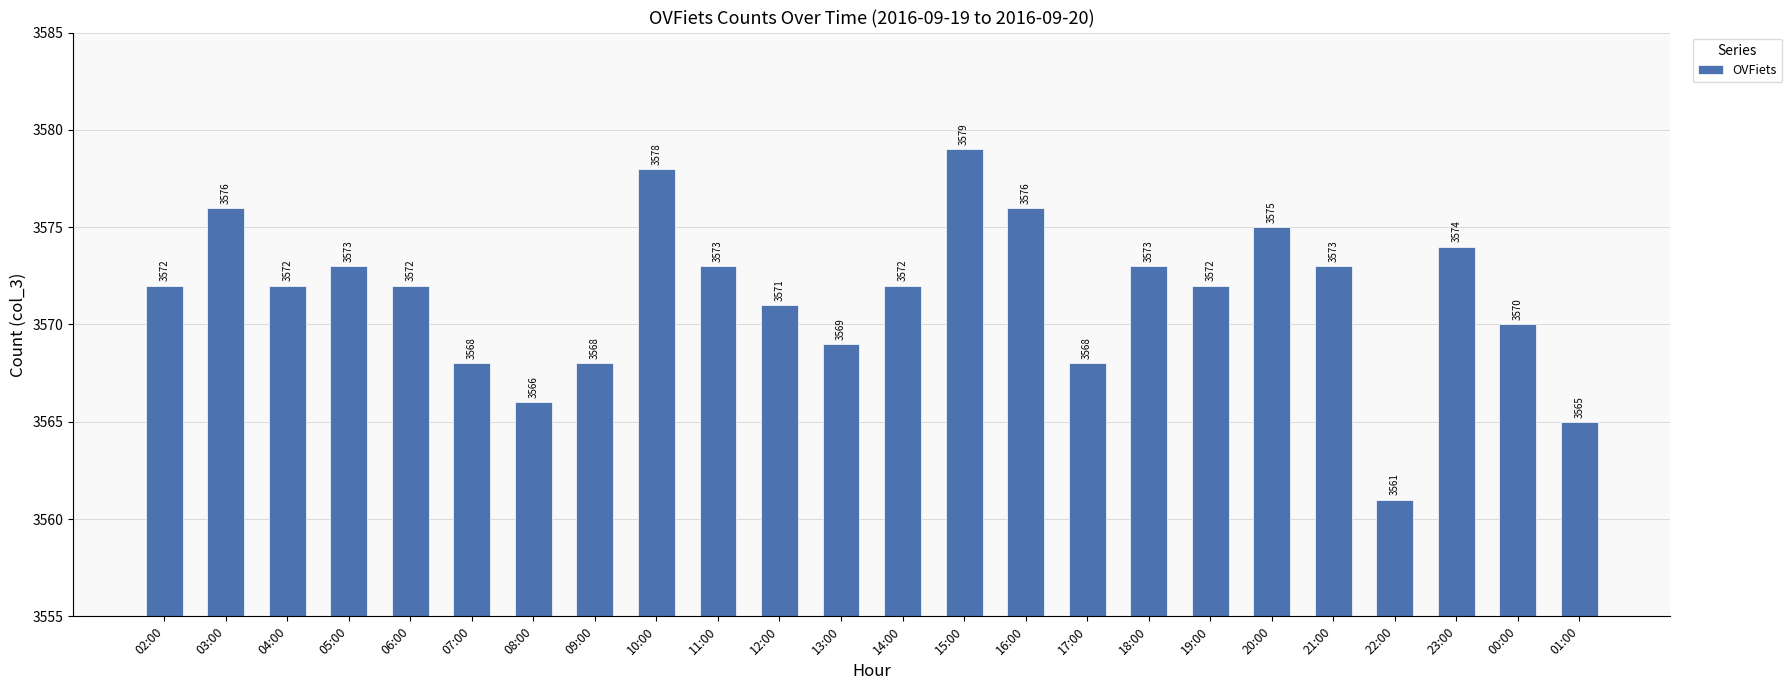

True or false: the data shows 1033 at 01:00.

False